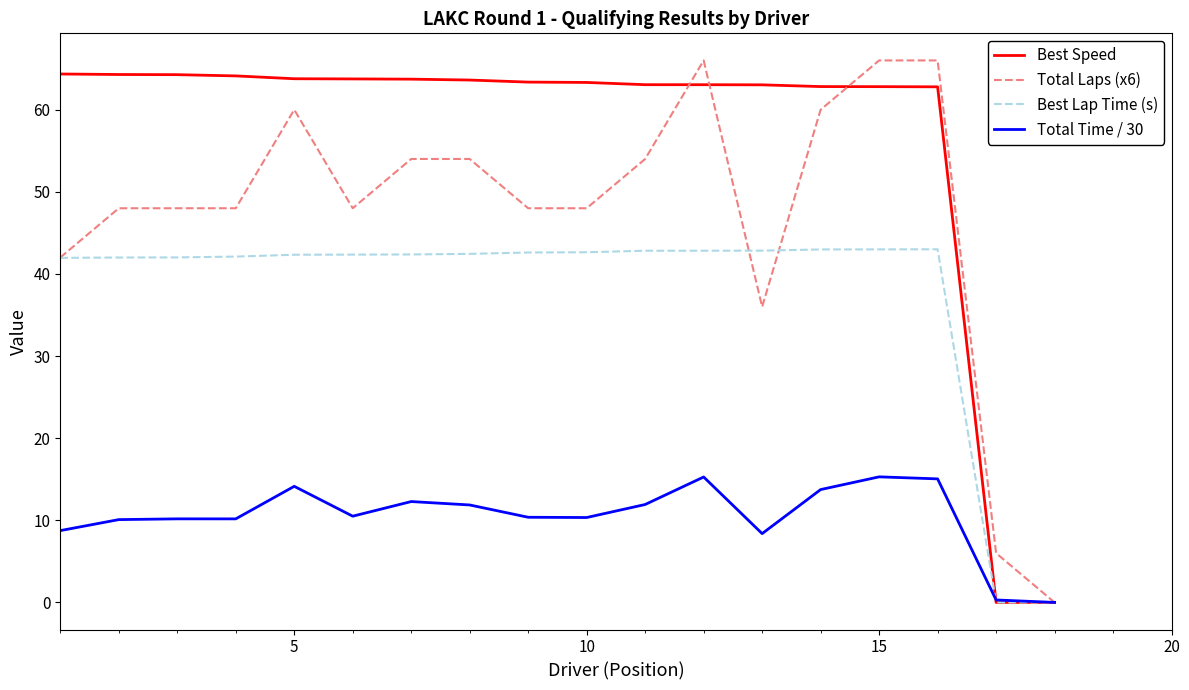

List the series in order of their overall mean, highest first.

Best Speed, Total Laps (x6), Best Lap Time (s), Total Time / 30